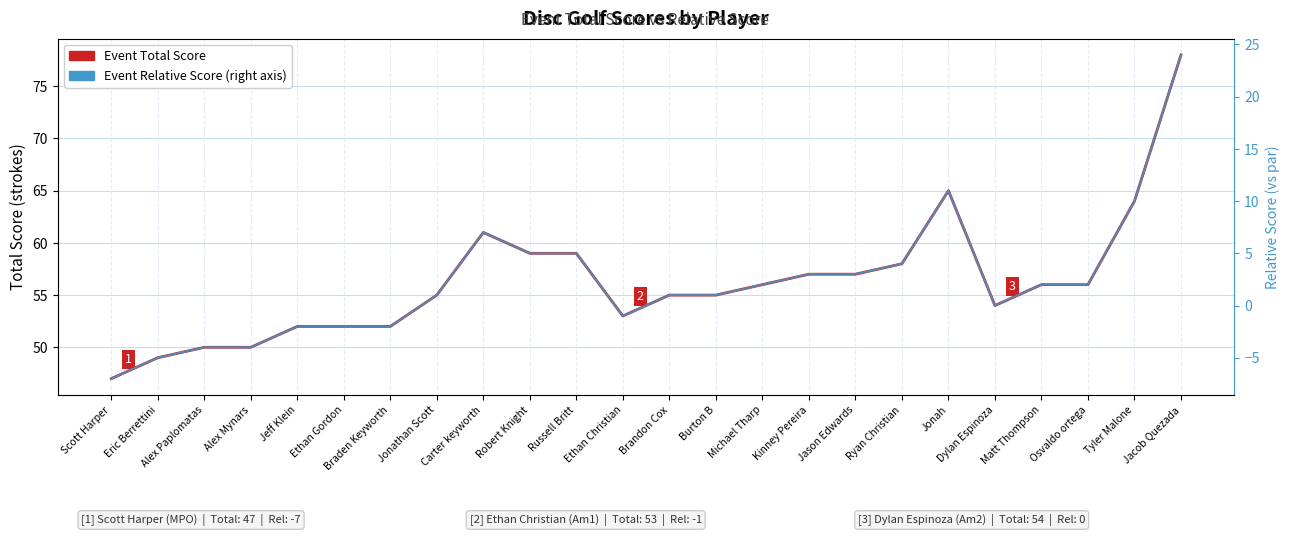

At Kinney Pereira, list the series in order from largest to smallest.

Event Total Score, Event Relative Score